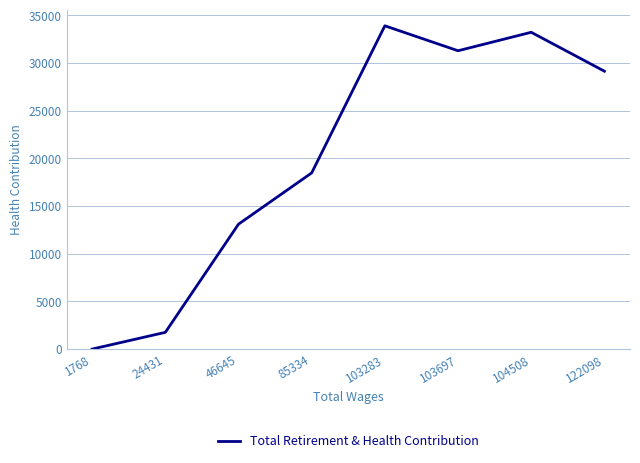

What is the ratio of the value at 104508 to the value at 24431?

18.9